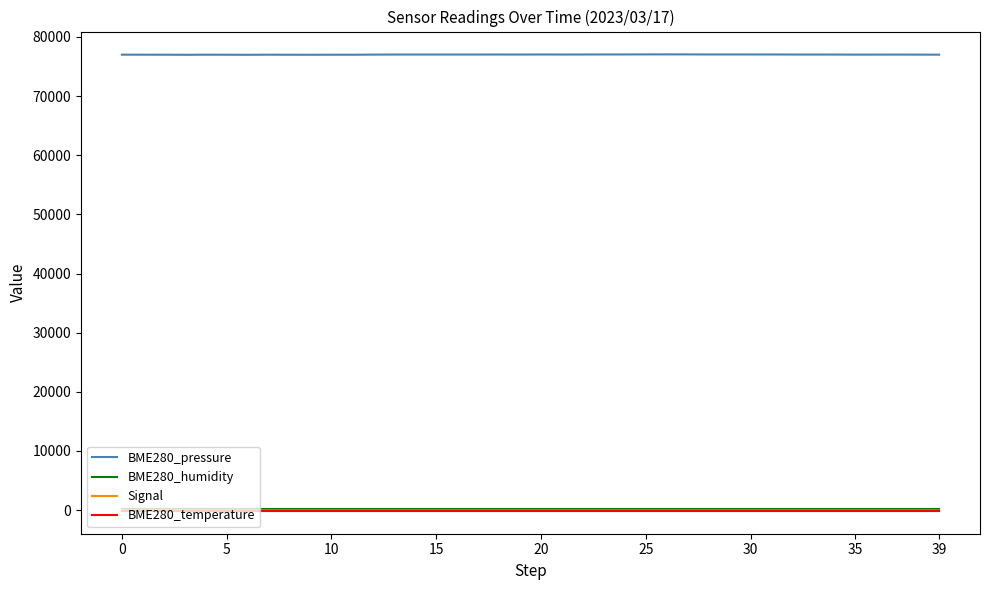

What is the sum of all BME280_humidity values?

4000.0